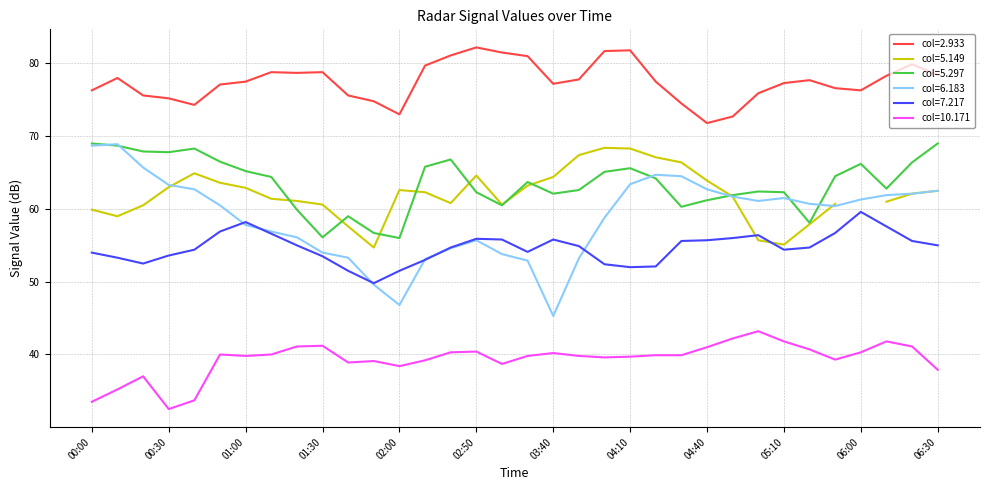

What is the highest value of the col=2.933 series?

82.2